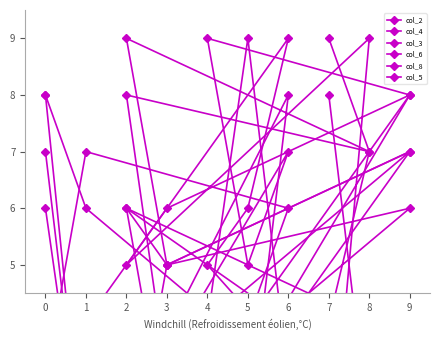

The col_4 series shows 12 at 2. True or false?

False